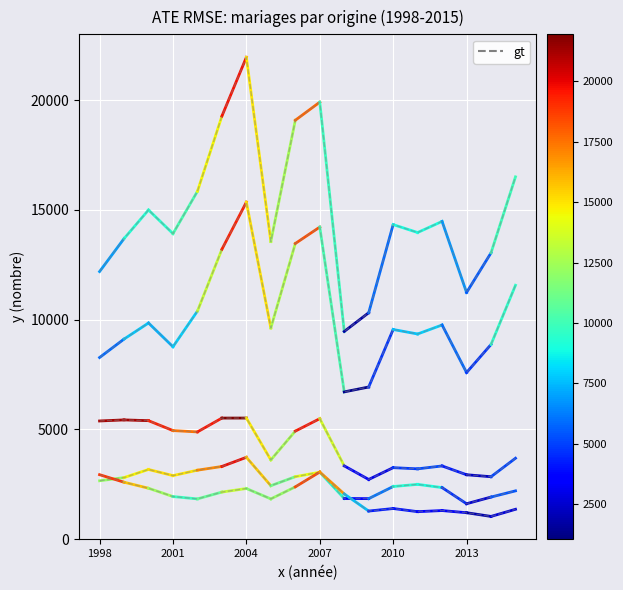

Between 2010 and 12, which is larger?

2010